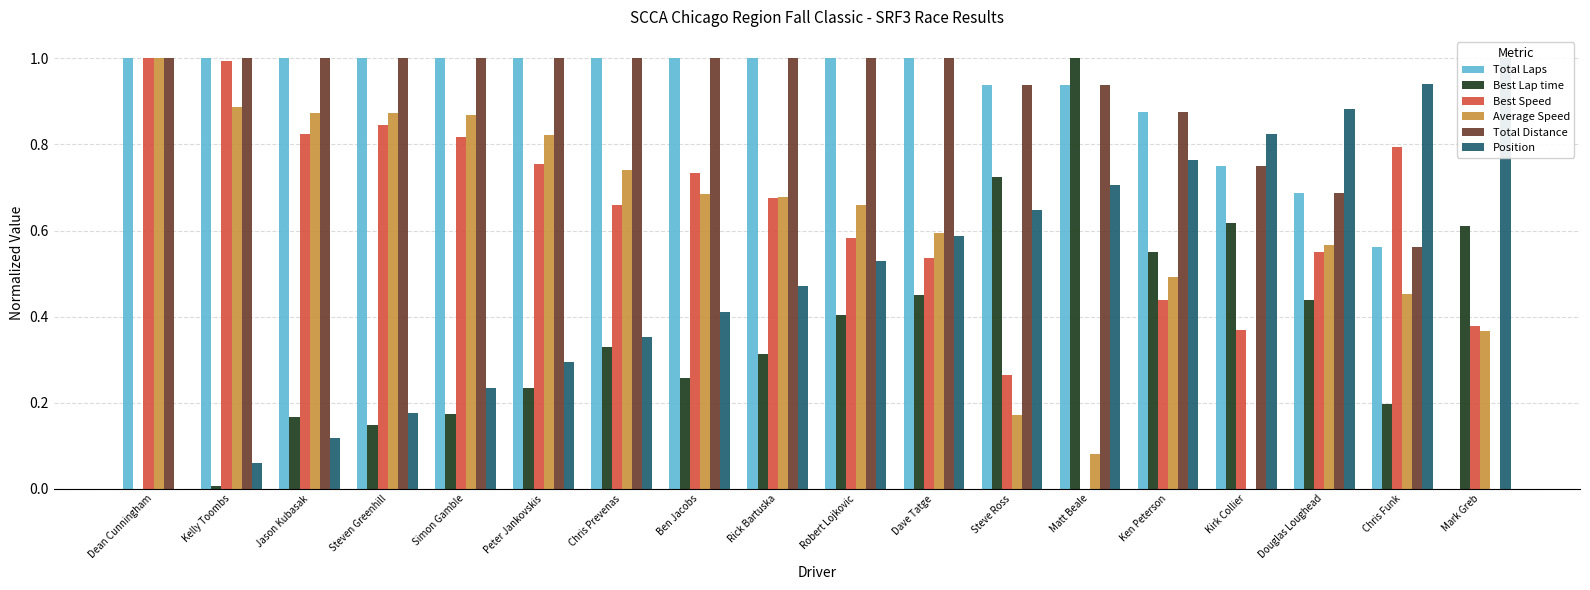

At how many categories does at least one series exceed 0?

18